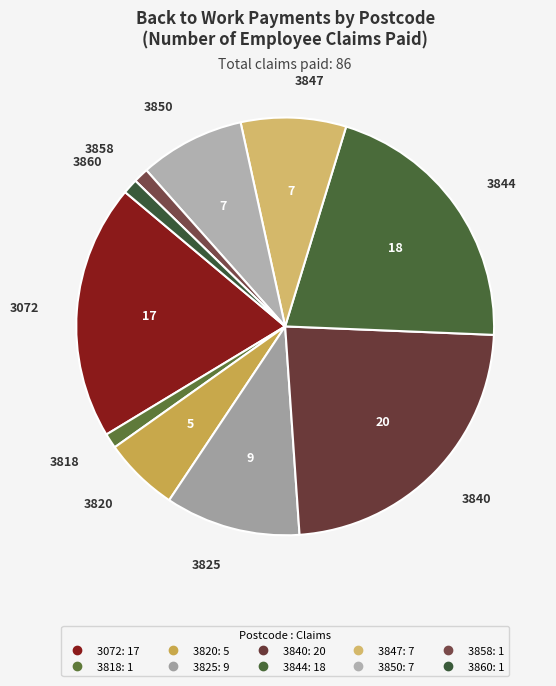

Between 3820 and 3072, which is larger?

3072